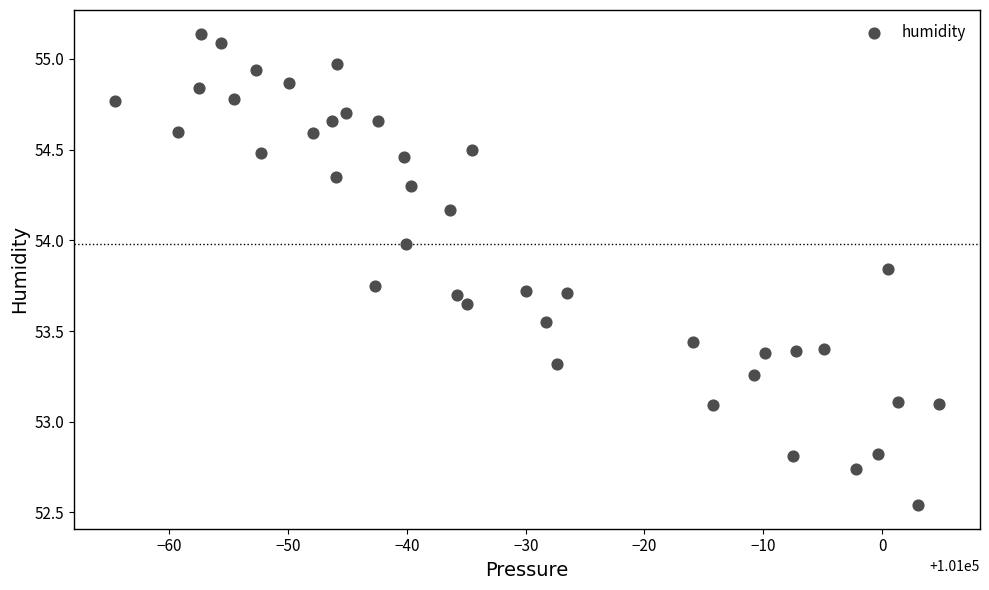

What is the range of X values (max minus min)?

69.3